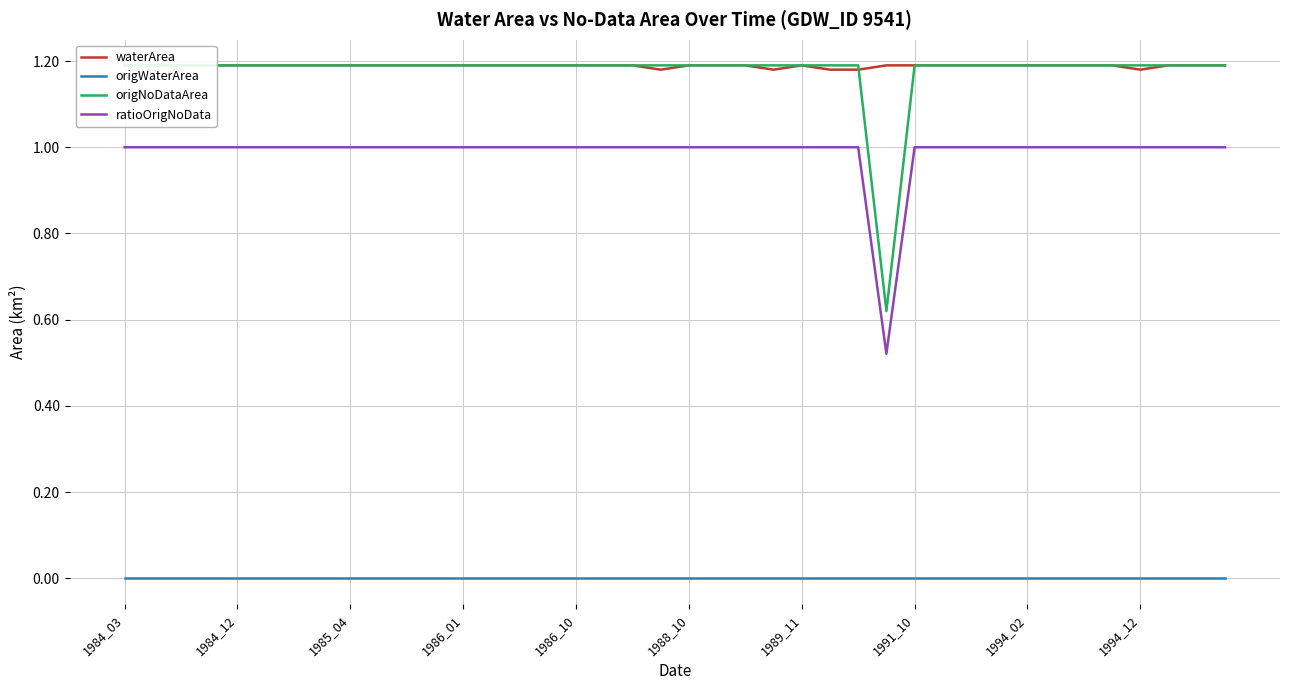

What is the difference between the maximum and minimum values in the origNoDataArea series?

0.6